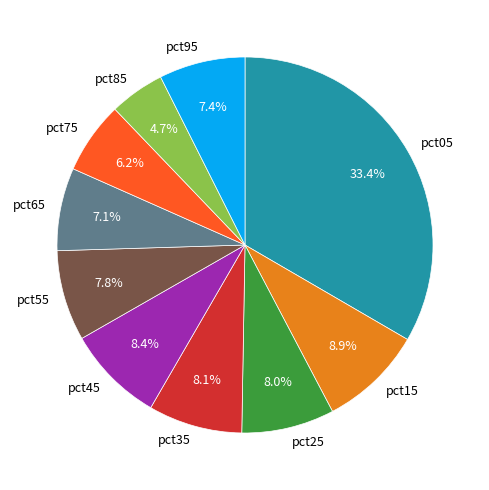

Do pct55 and pct15 together represent more than half of the pie?

No